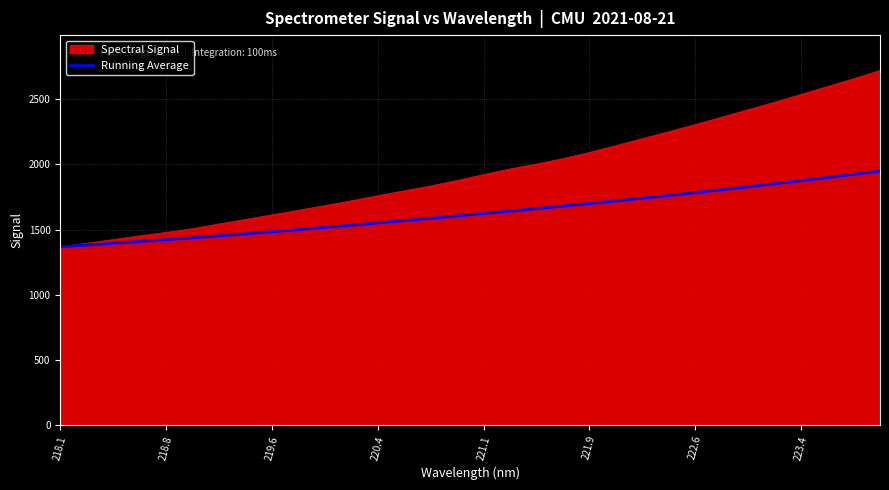

Which series has the largest total across all categories?

Spectral Signal